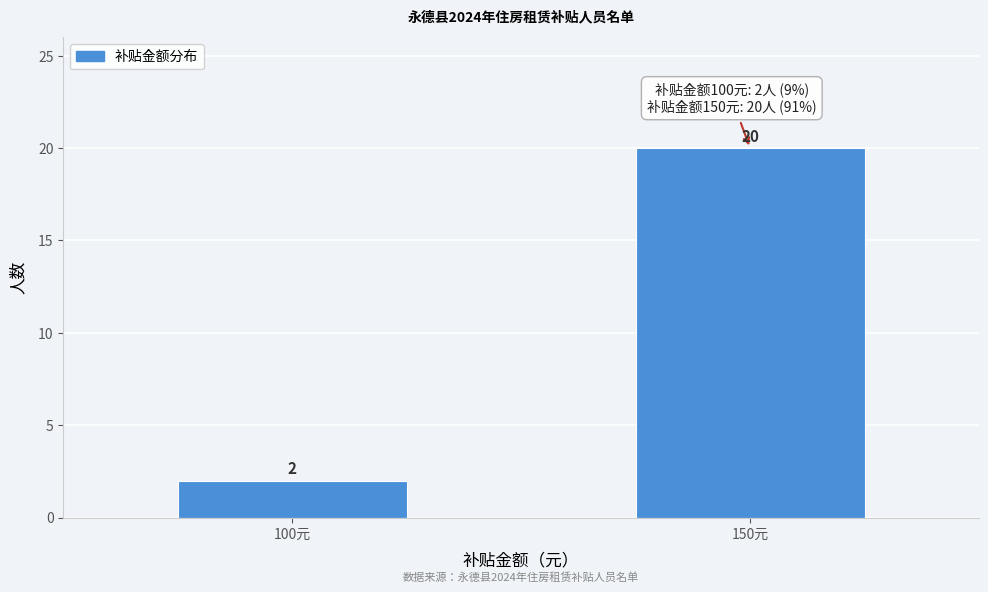

Reading left to right, transcribe all the data shown in this chart.

2	20